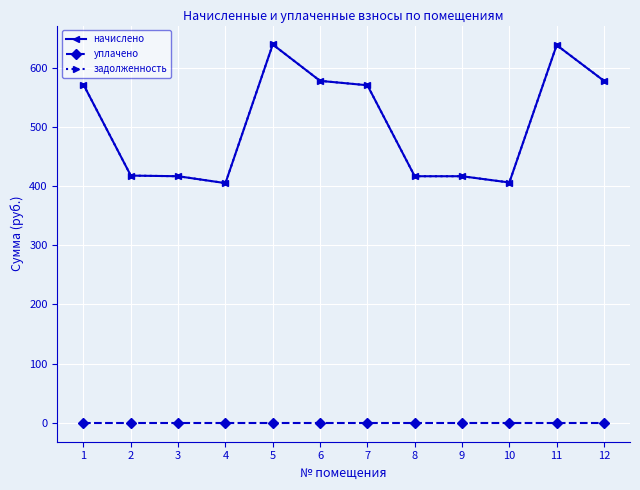

What is the difference between the maximum and second lowest values in the начислено series?

233.2